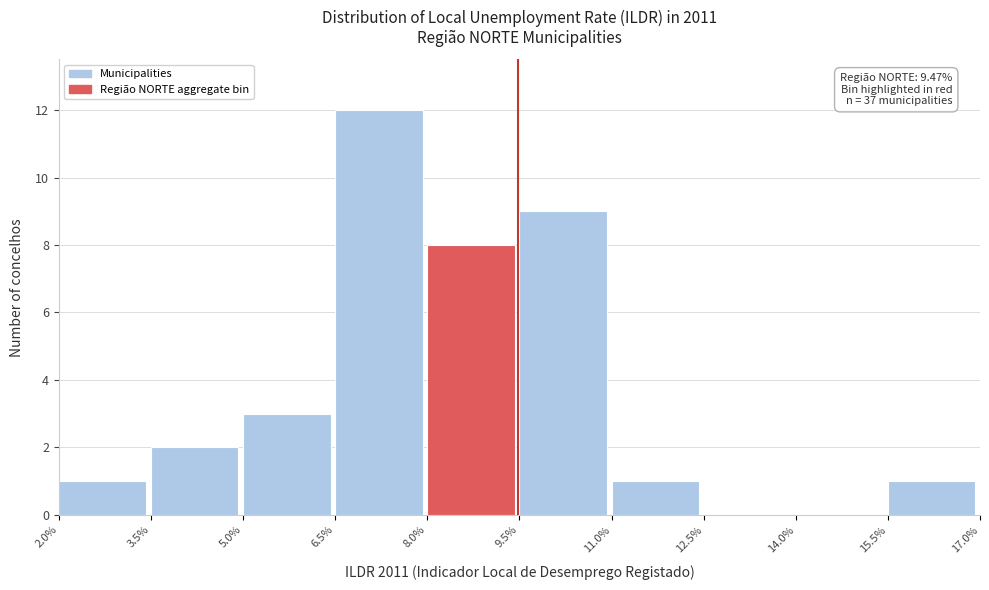

Over which range of the x-axis is the bar tallest?

6.5% to 8.0%